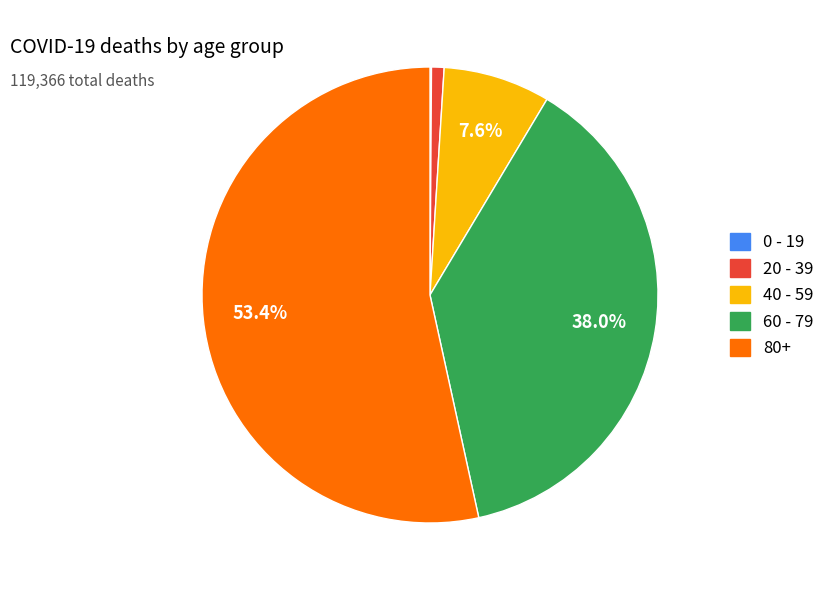

Is it true that 60 - 79 is 38% of the pie?

True